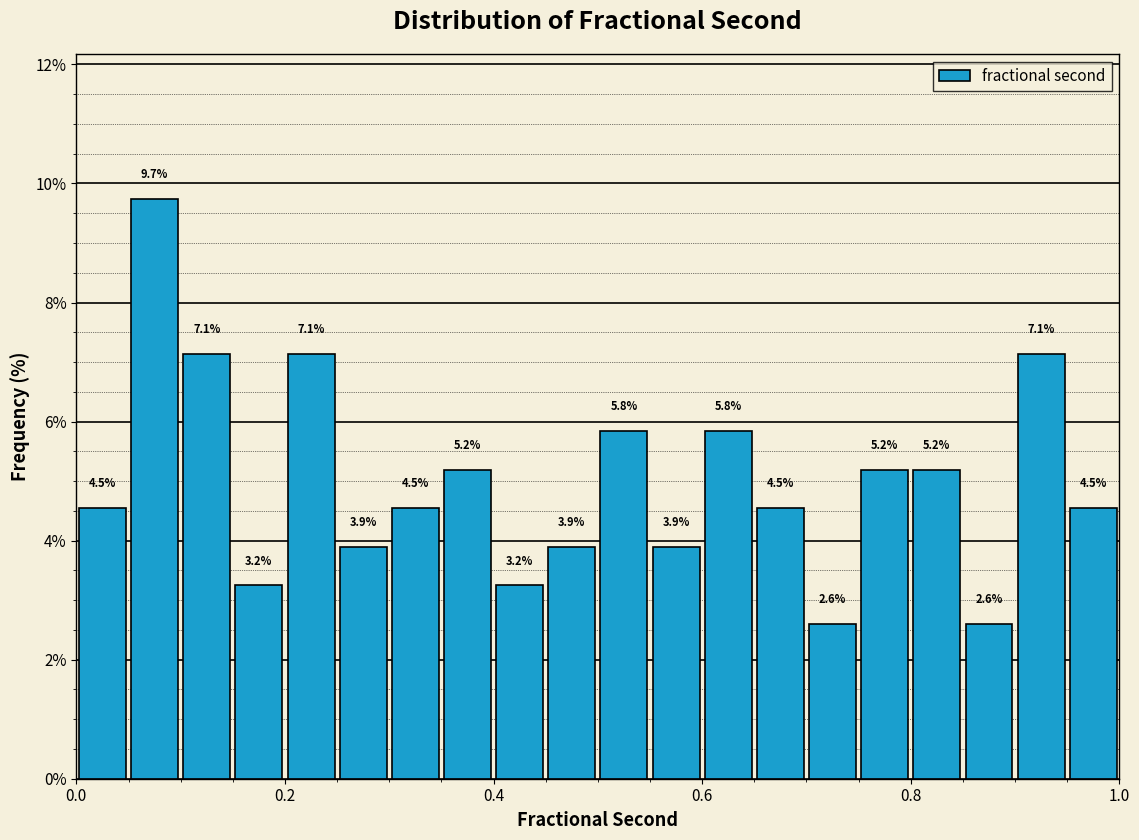

Around what value on the x-axis is the tallest bar? Give the approximate position of its centre, as read against the axis.

0.08